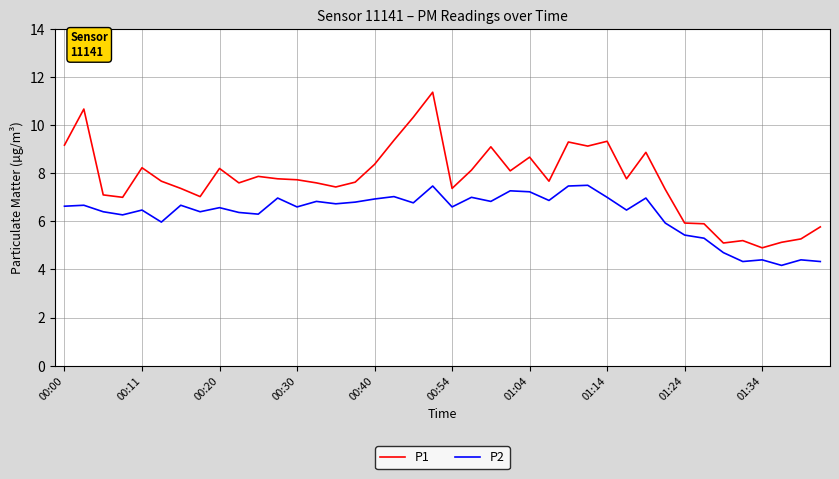

Count the number of categories in the chart.

40